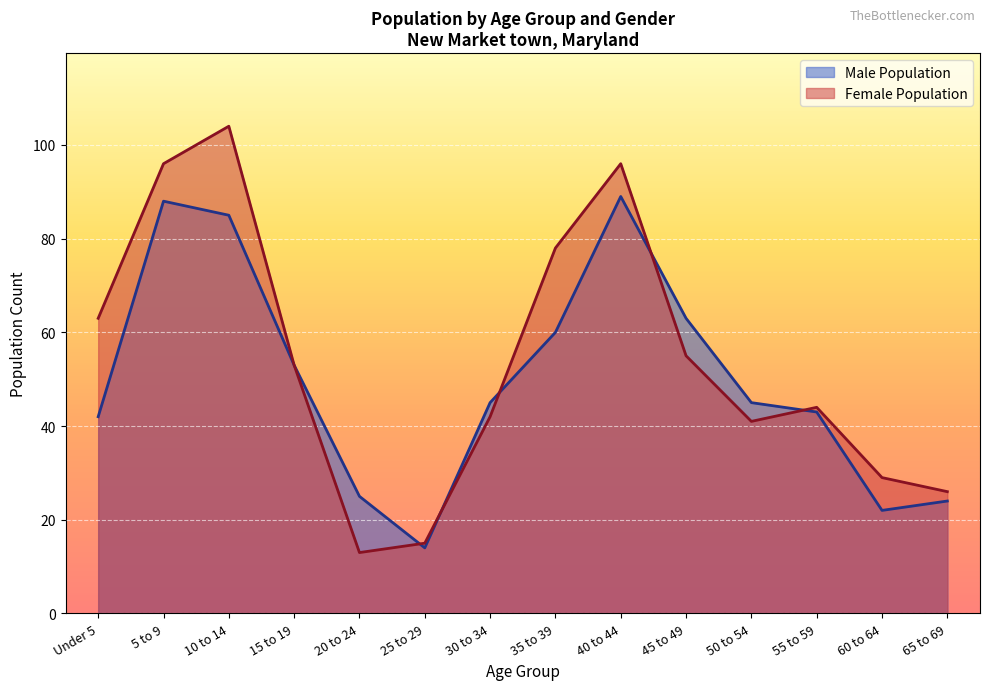

What is the sum of the Female Population values at 35 to 39 and 20 to 24?

91